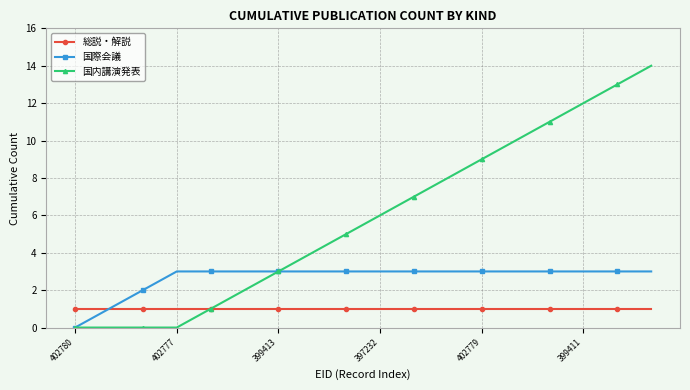

Which series has the widest spread of values?

国内講演発表